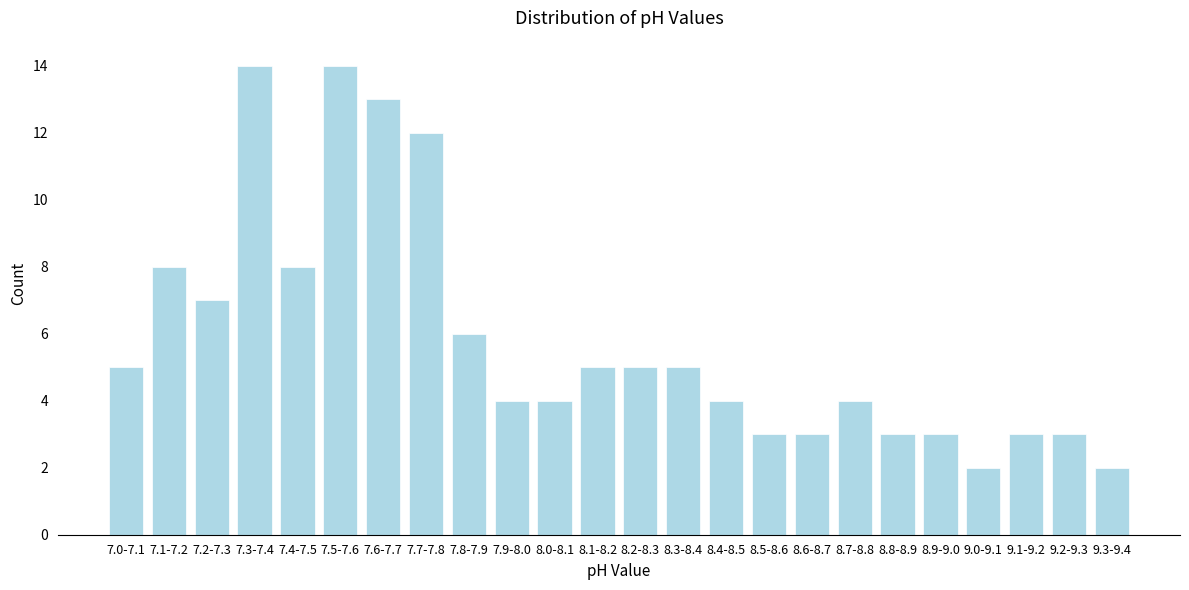

Reading right to left, transcribe all the data shown in this chart.

9.3-9.4=2	9.2-9.3=3	9.1-9.2=3	9.0-9.1=2	8.9-9.0=3	8.8-8.9=3	8.7-8.8=4	8.6-8.7=3	8.5-8.6=3	8.4-8.5=4	8.3-8.4=5	8.2-8.3=5	8.1-8.2=5	8.0-8.1=4	7.9-8.0=4	7.8-7.9=6	7.7-7.8=12	7.6-7.7=13	7.5-7.6=14	7.4-7.5=8	7.3-7.4=14	7.2-7.3=7	7.1-7.2=8	7.0-7.1=5